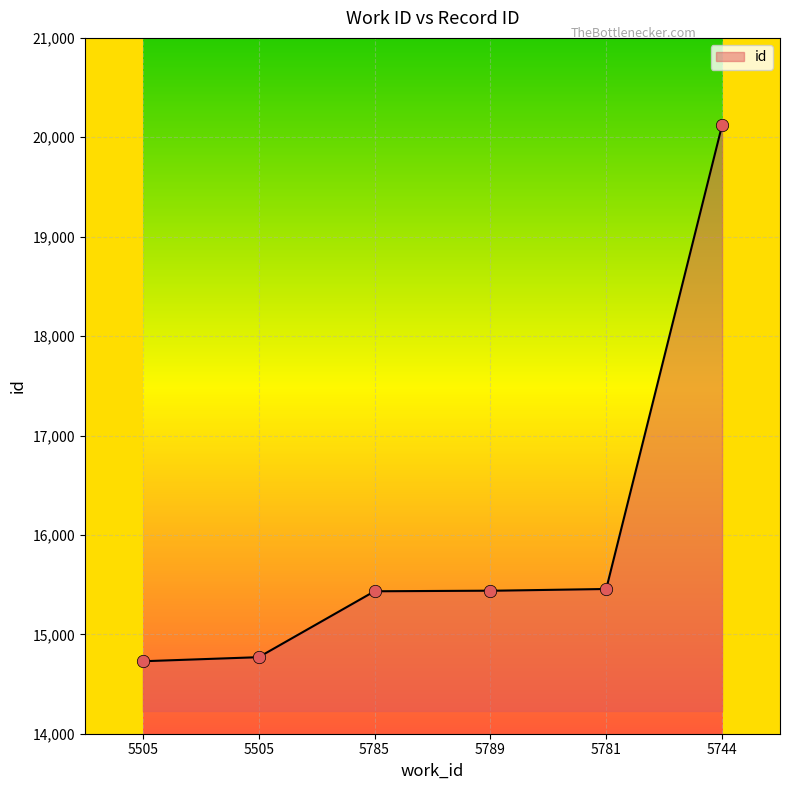

What is the change in value from 5781 to 5744?

+4665